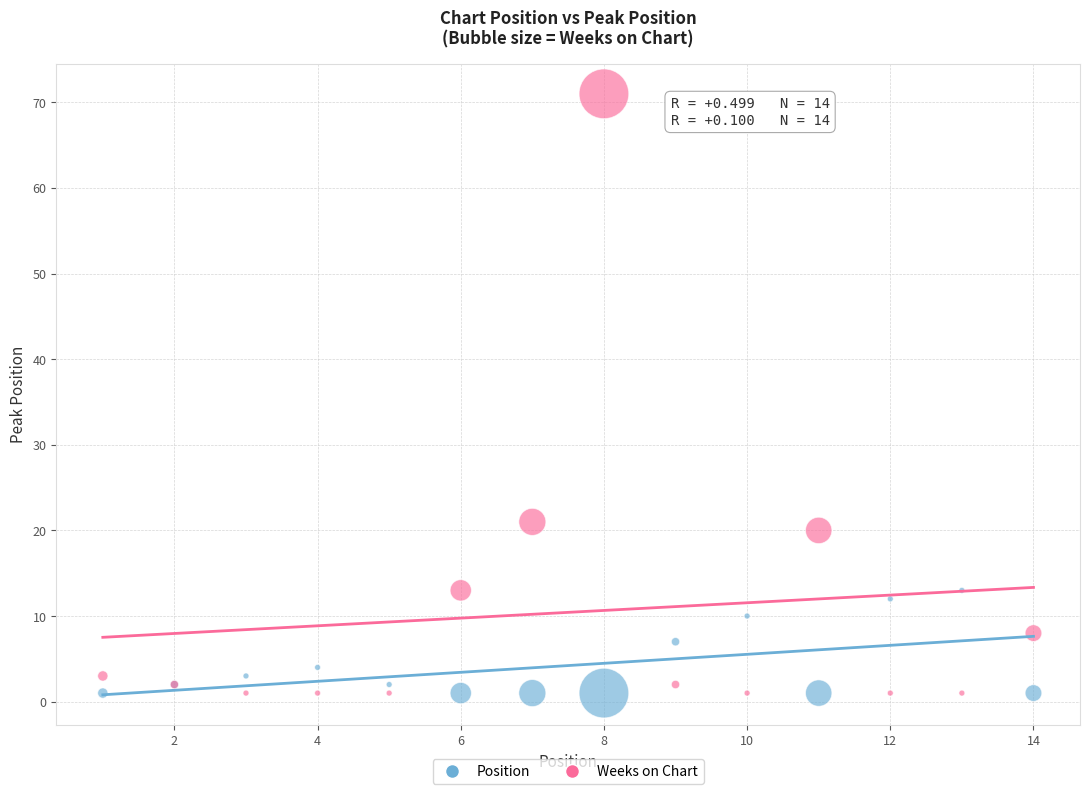

In the Weeks on Chart series, what Y value is closest to 36?

21